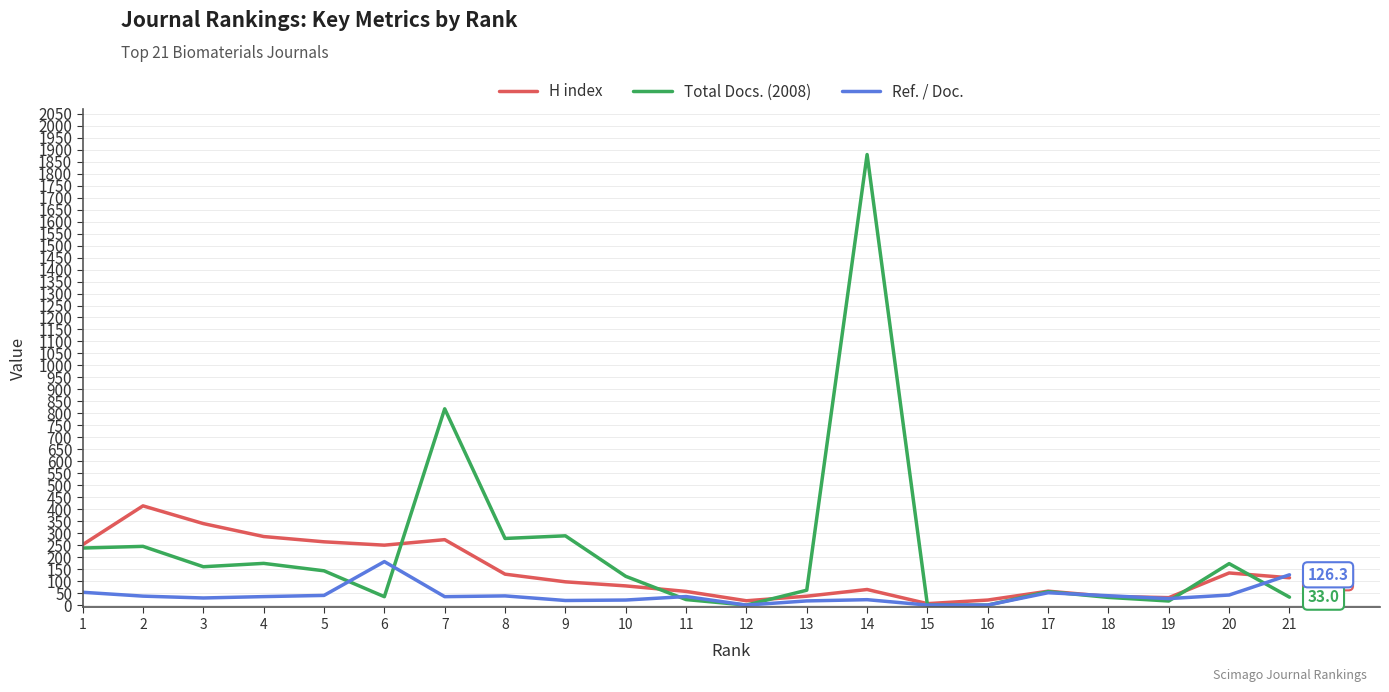

At which category is the sum across all series the highest?

14